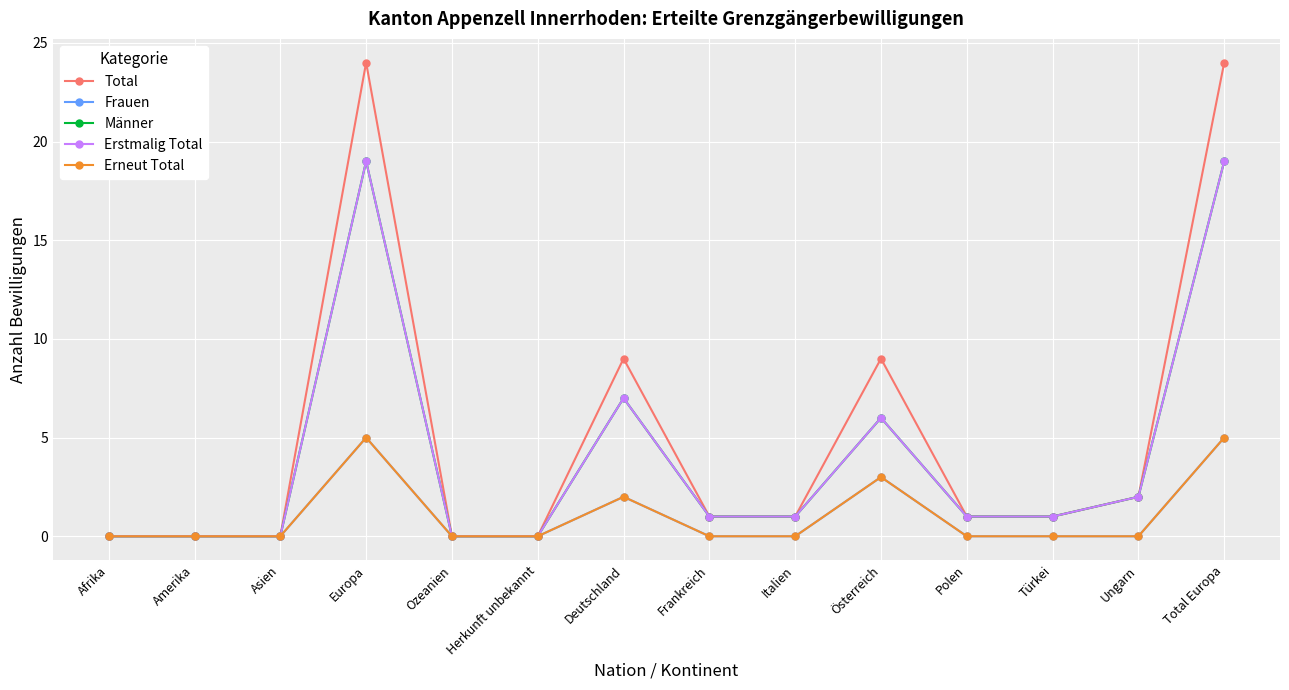

The value of Total at Italien is 1. True or false?

True